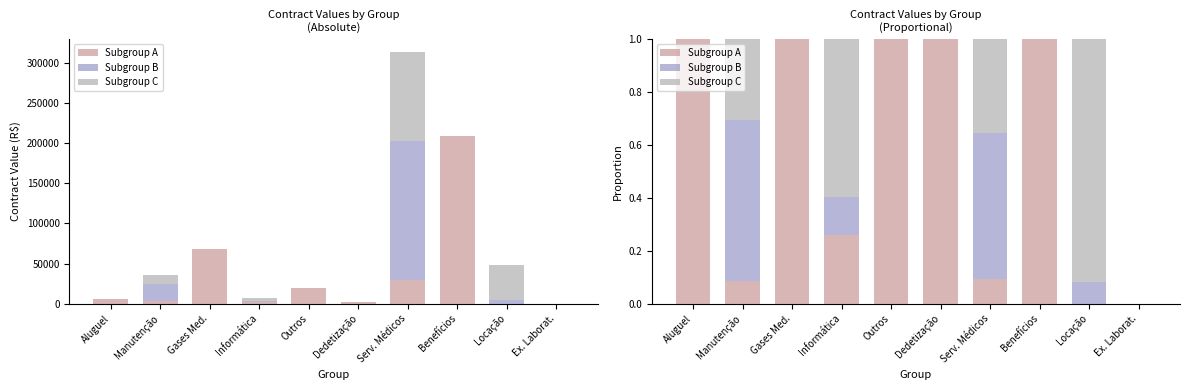

What is the difference between the Subgroup C values at Gases Med. and Locação?

0.9